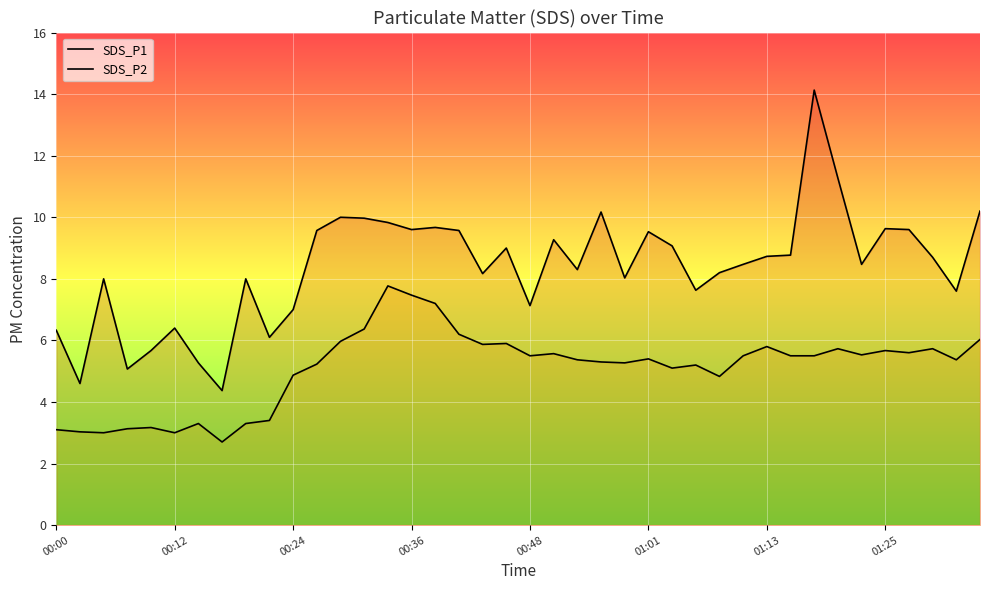

True or false: SDS_P2 and SDS_P1 cross at least once.

False